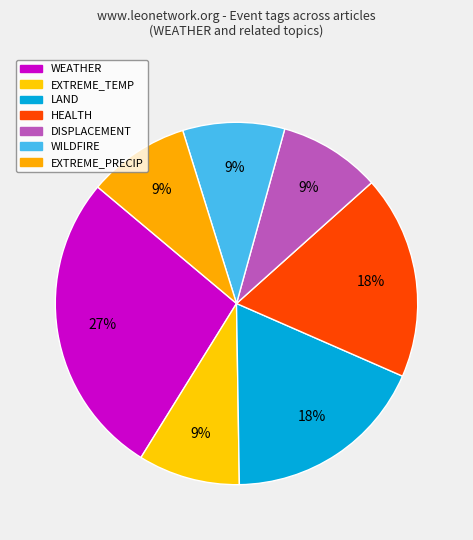

Which slice is the largest?

WEATHER